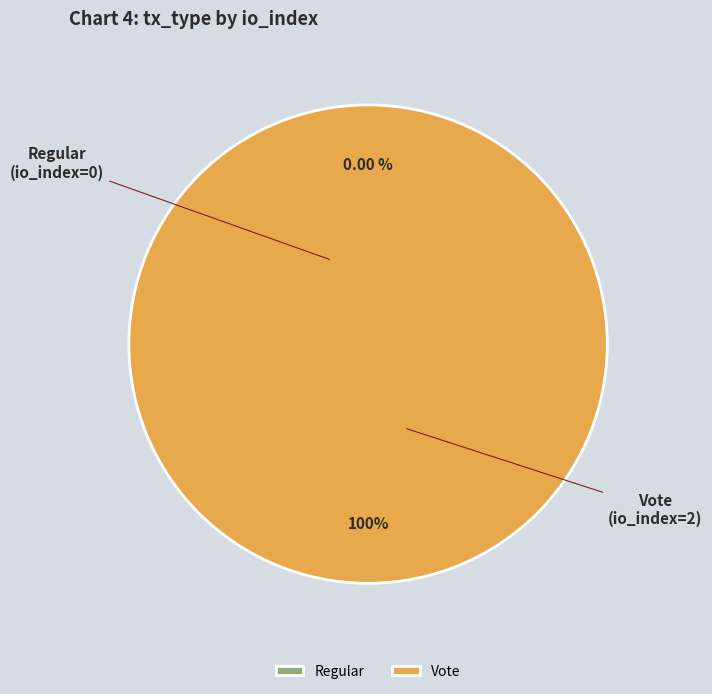

To the nearest percent, what is the difference between the Regular and Vote slice percentages?

100%